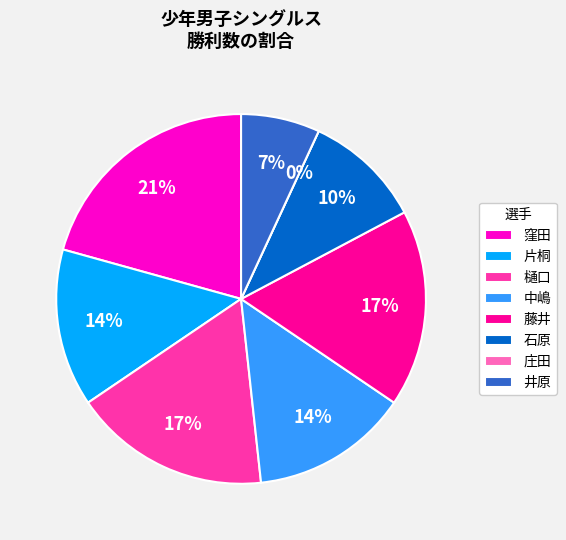

What percentage is the 藤井 slice, to the nearest percent?

17%